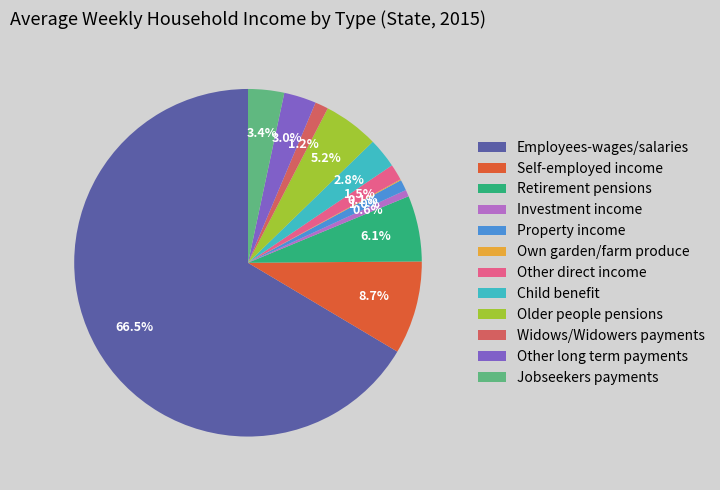

Which has a higher value, Jobseekers payments or Retirement pensions?

Retirement pensions